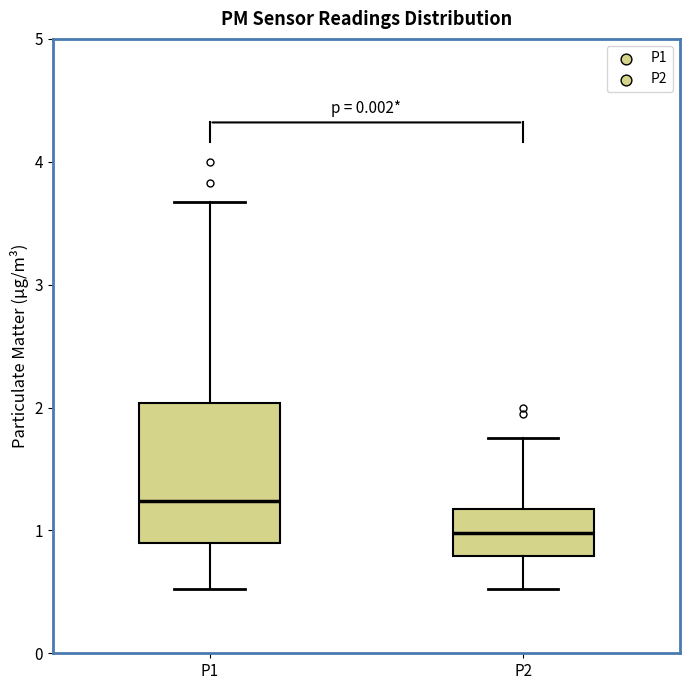

Which box's median line is the highest?

P1